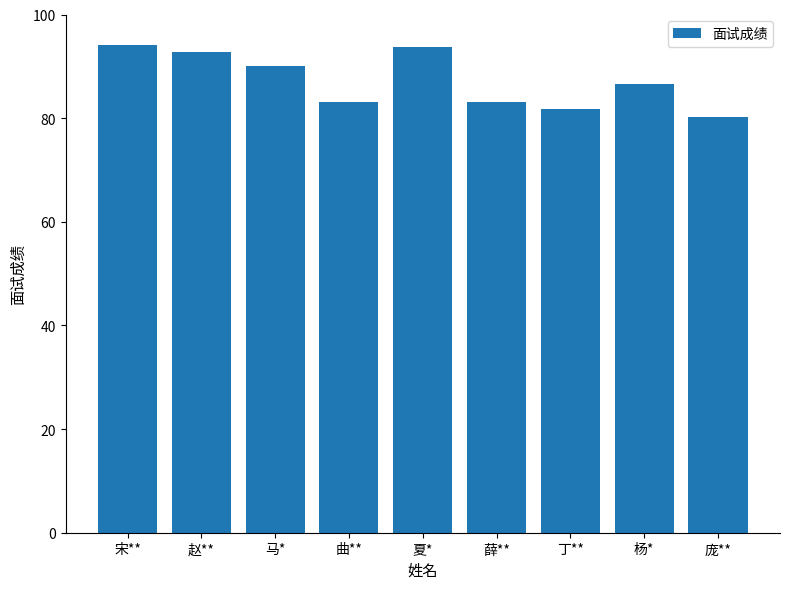

How many categories are shown in the chart?

9